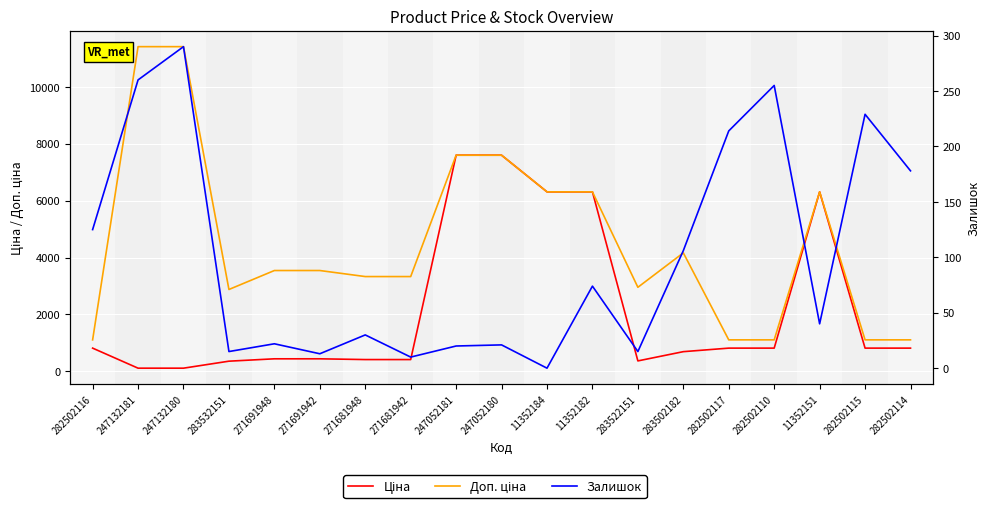

At how many categories does at least one series exceed 10309?

2